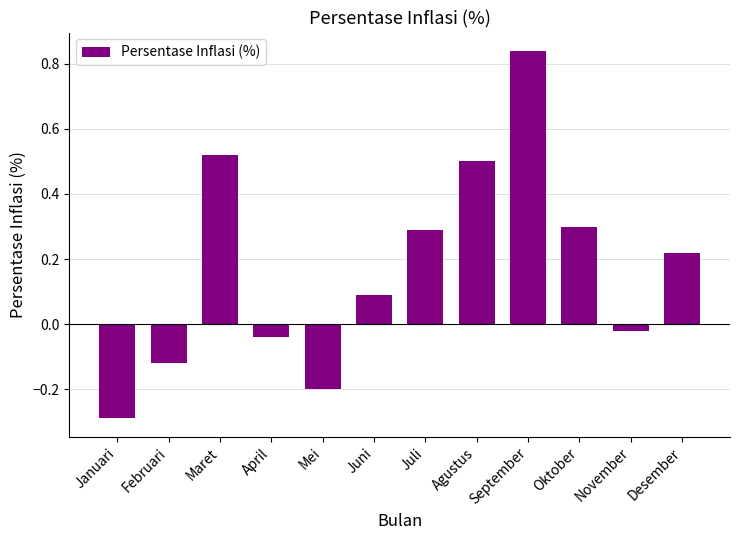

What is the difference between the maximum and minimum values?

1.1